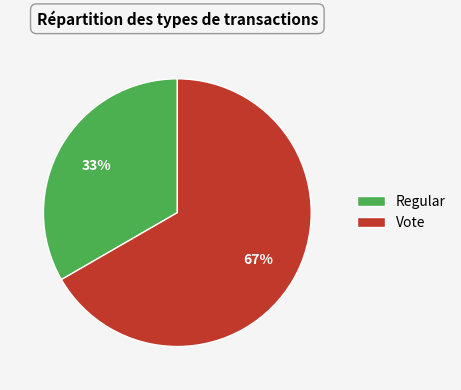

What is the ratio of the value at Regular to the value at Vote?

0.5